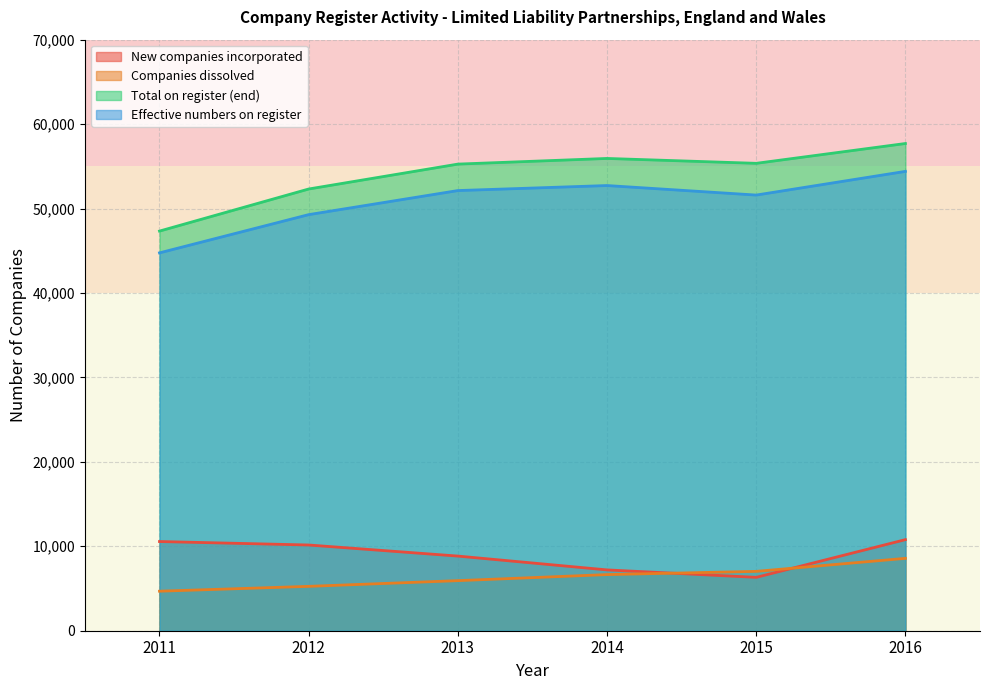

What is the difference between the maximum and second lowest values in the New companies incorporated series?

3584